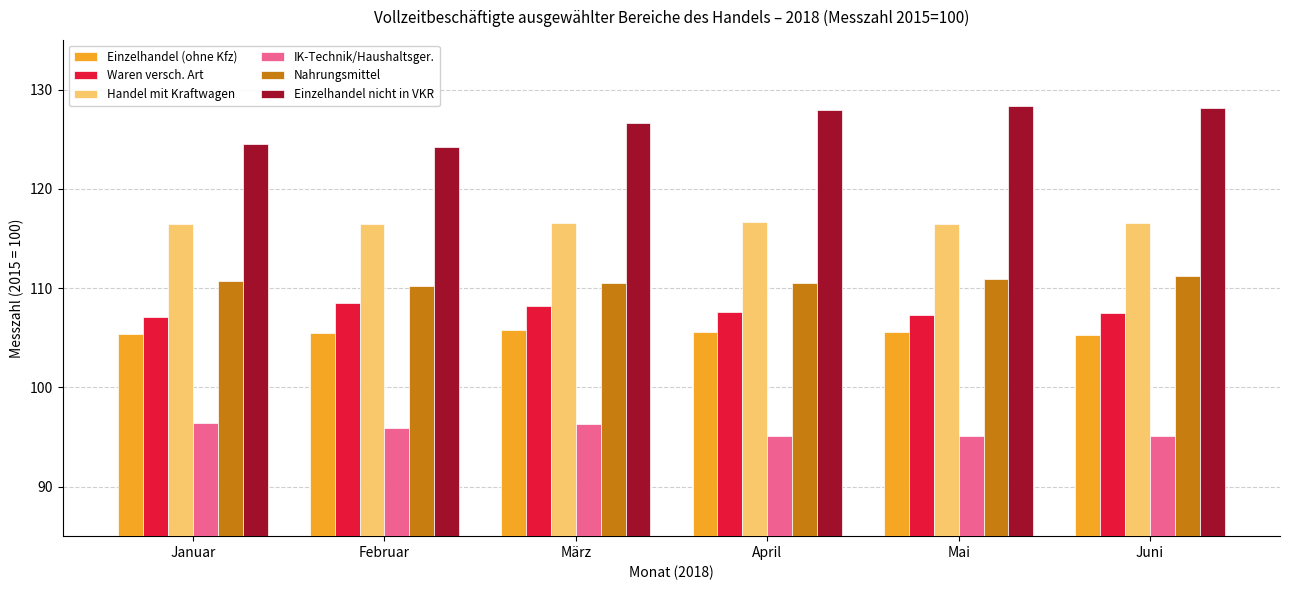

True or false: Waren versch. Art has a value of 107.6 at April.

True